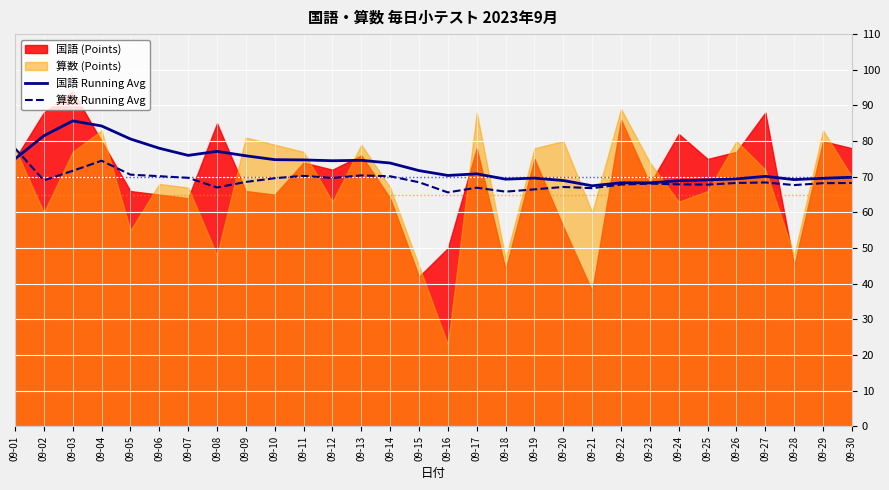

Is it true that 算数 Running Avg equals 70.1 at 09-14?

True